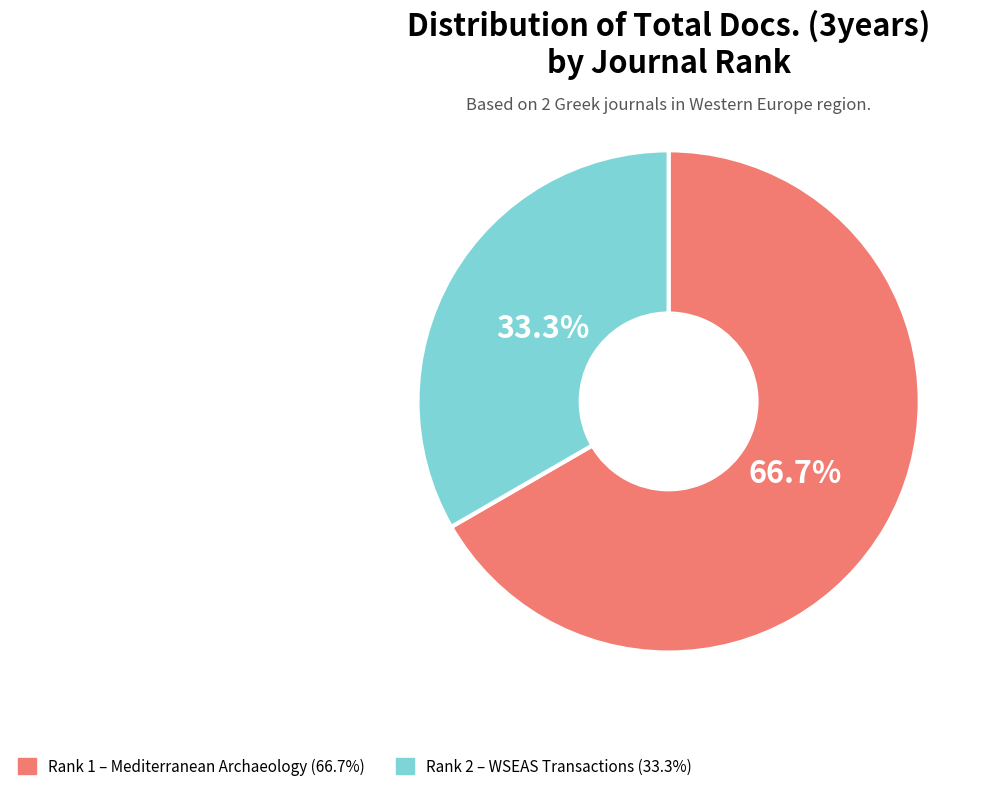

How many slices are in this pie chart?

2